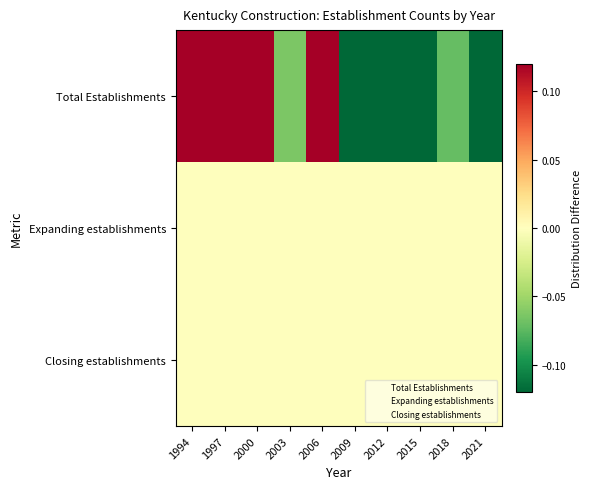

How many data points does each series have?

10